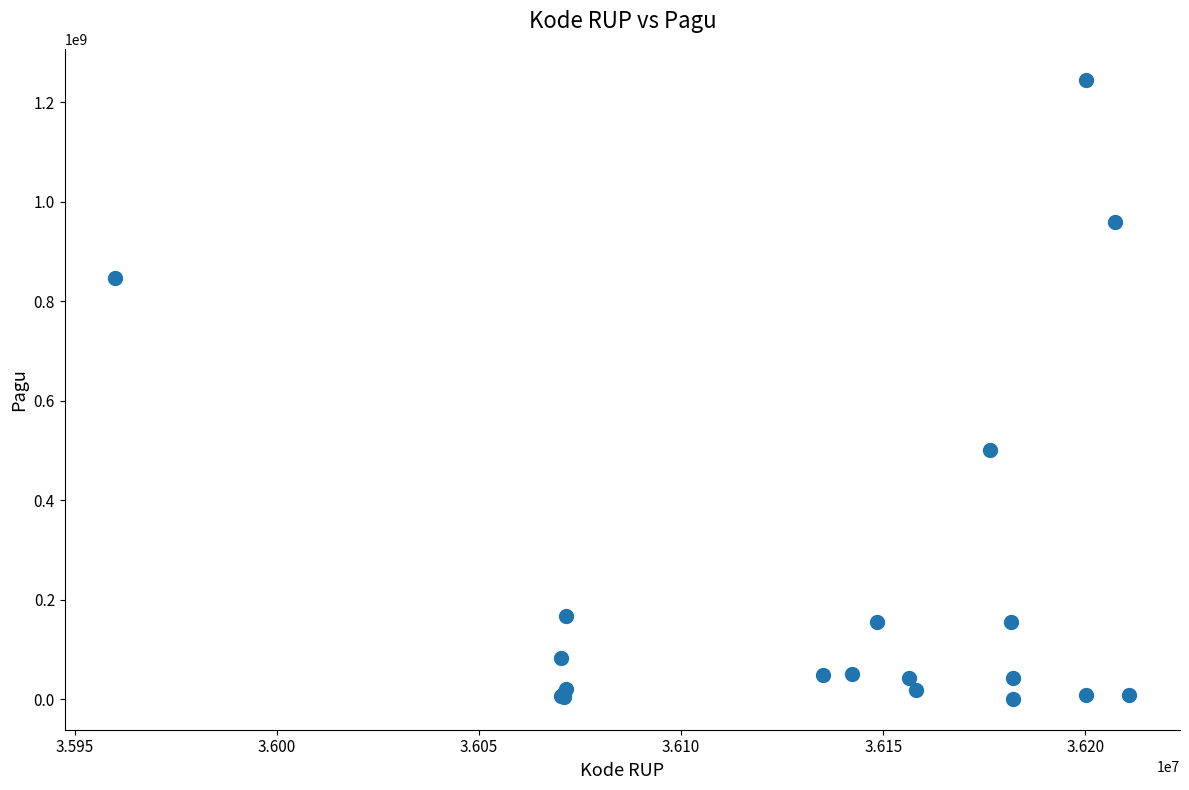

What Y value in the scatter plot is closest to 622840000?

499932000